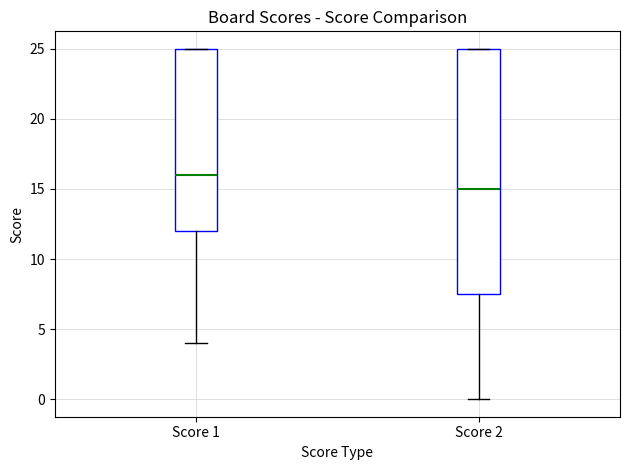

Reading left to right, transcribe this box plot: for each box, give where its median line is, the range the box spans, and where its two whiskers end, as read against the y-axis. The values are not printed on the chart, so give them approximately, as read against the axis.

Score 1: median 16.0, box 12.0 to 25.0, whiskers 4.0 to 25.0
Score 2: median 15.0, box 7.5 to 25.0, whiskers 0.0 to 25.0